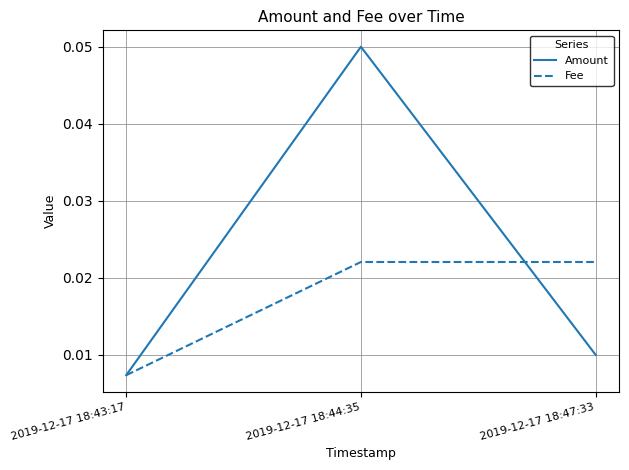

Between 2019-12-17 18:43:17 and 2019-12-17 18:47:33, which series saw the biggest shift?

Fee